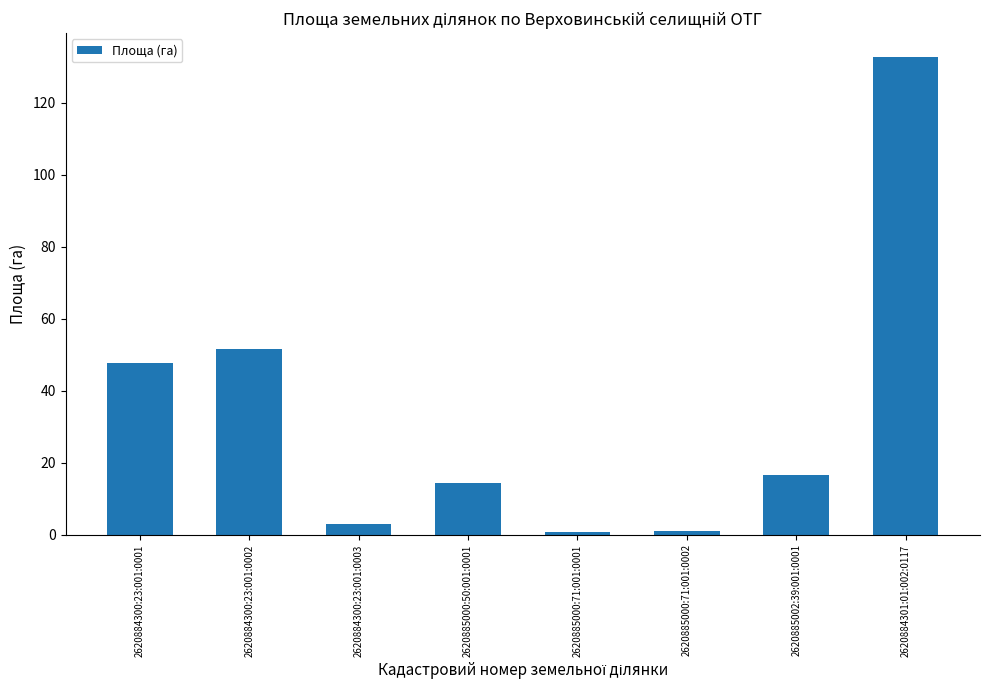

Between 2620885000:50:001:0001 and 2620884300:23:001:0001, which is larger?

2620884300:23:001:0001